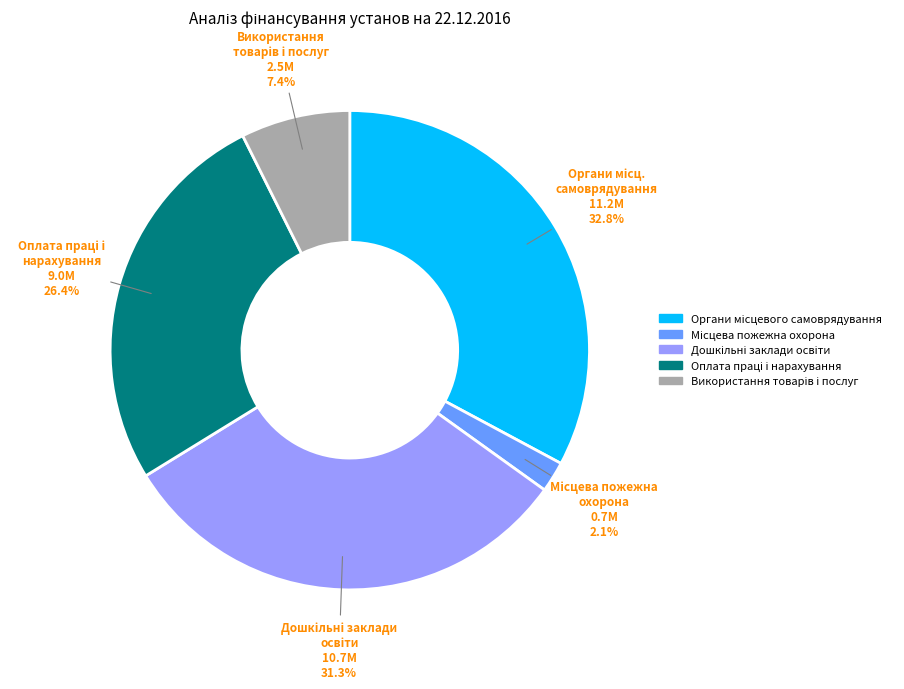

Does any single category account for the majority?

No